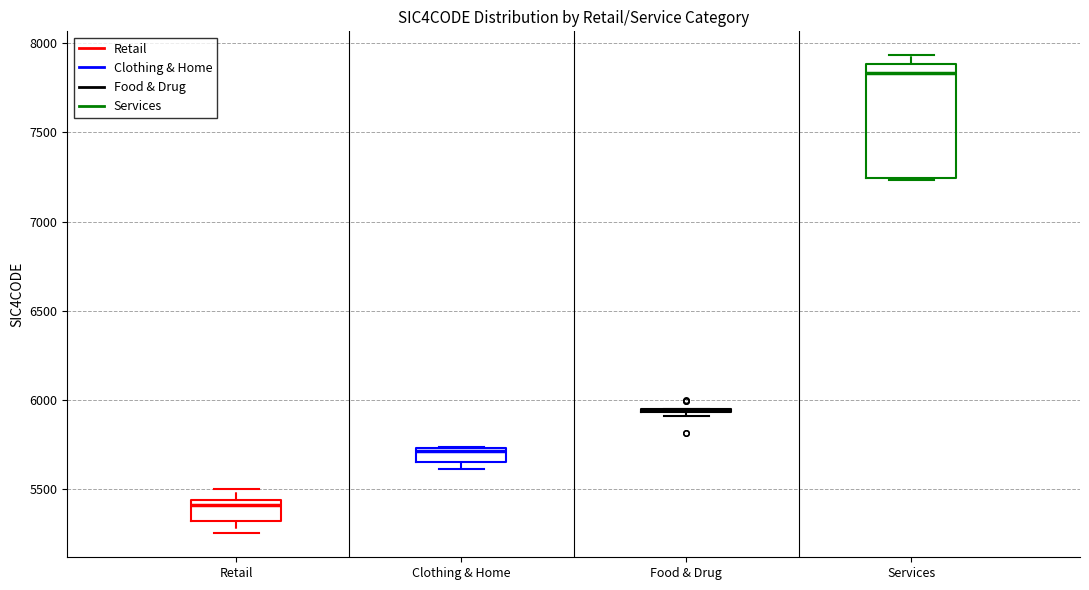

Comparing the boxes themselves (not the whiskers), which one is the tallest?

Services